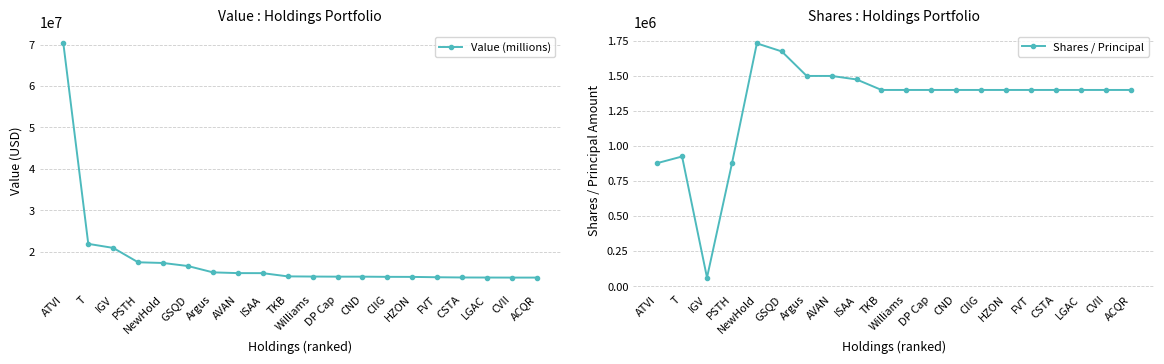

How many data points in Shares / Principal are less than 1400000?

4